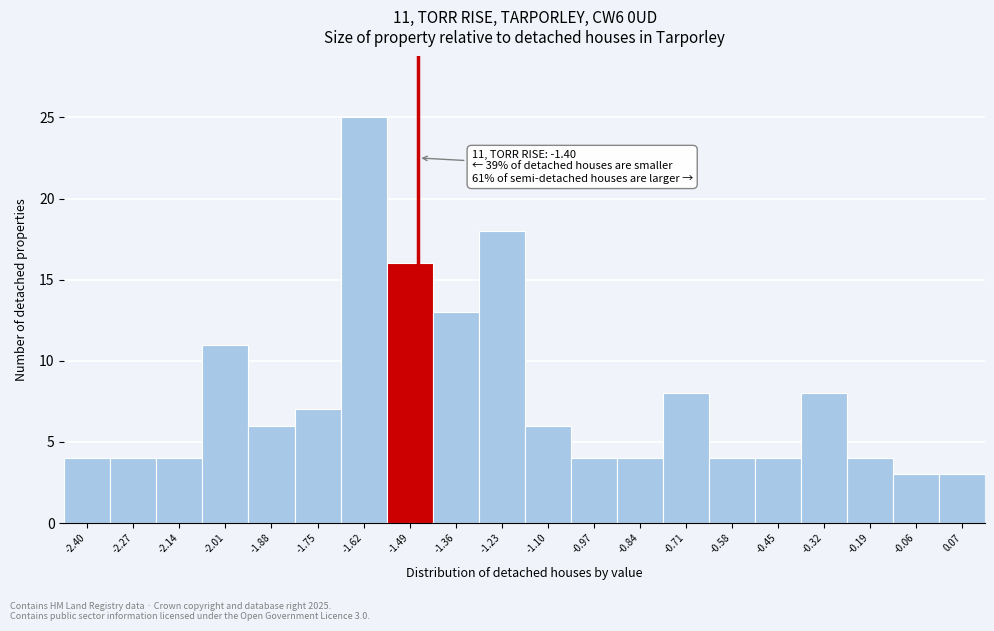

Reading left to right, transcribe all the data shown in this chart.

-2.40=4	-2.27=4	-2.14=4	-2.01=11	-1.88=6	-1.75=7	-1.62=25	-1.49=16	-1.36=13	-1.23=18	-1.10=6	-0.97=4	-0.84=4	-0.71=8	-0.58=4	-0.45=4	-0.32=8	-0.19=4	-0.06=3	0.07=3